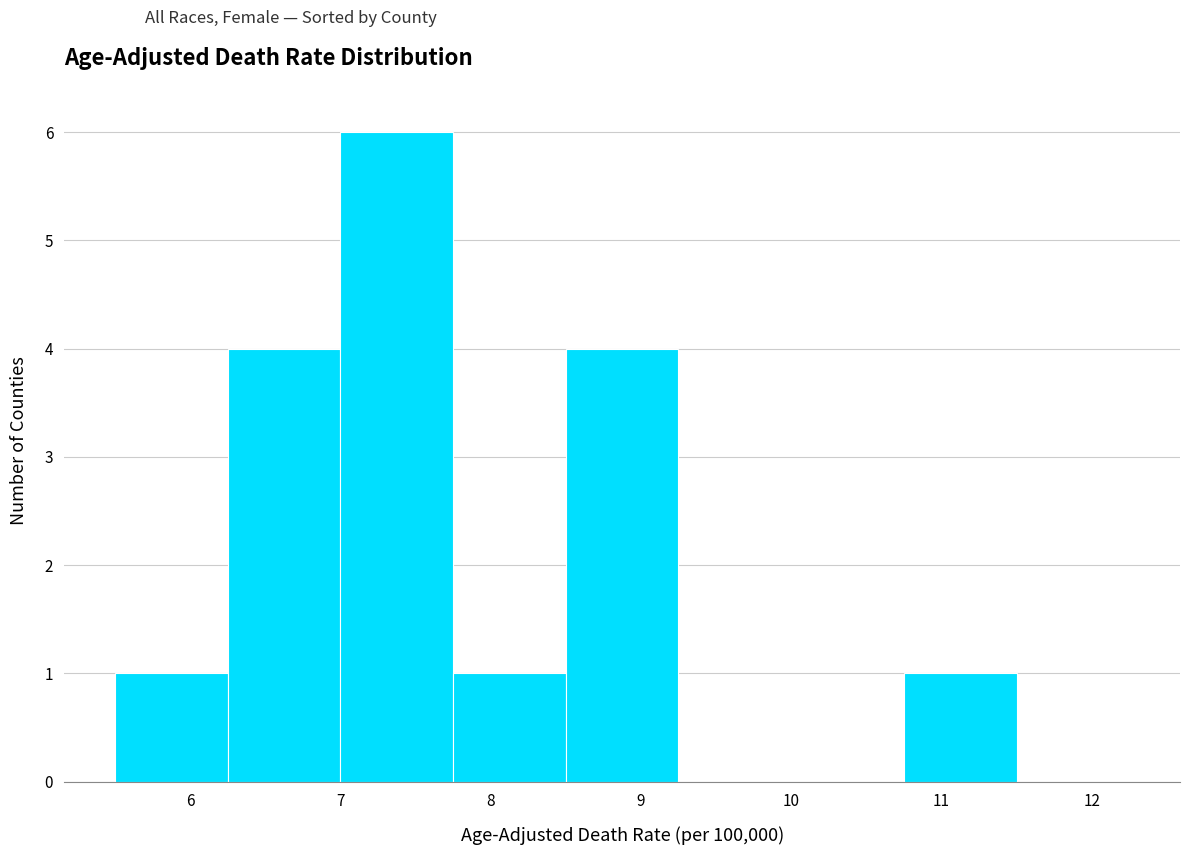

Reading left to right, list every bar in this chart as the range it spans on the x-axis followed by its height. Neither the bar edges nor the heights are printed on the chart, so give them approximately, as read against the axes.

5.50 to 6.25: 1
6.25 to 7.00: 4
7.00 to 7.75: 6
7.75 to 8.50: 1
8.50 to 9.25: 4
9.25 to 10.00: 0
10.00 to 10.75: 0
10.75 to 11.50: 1
11.50 to 12.25: 0